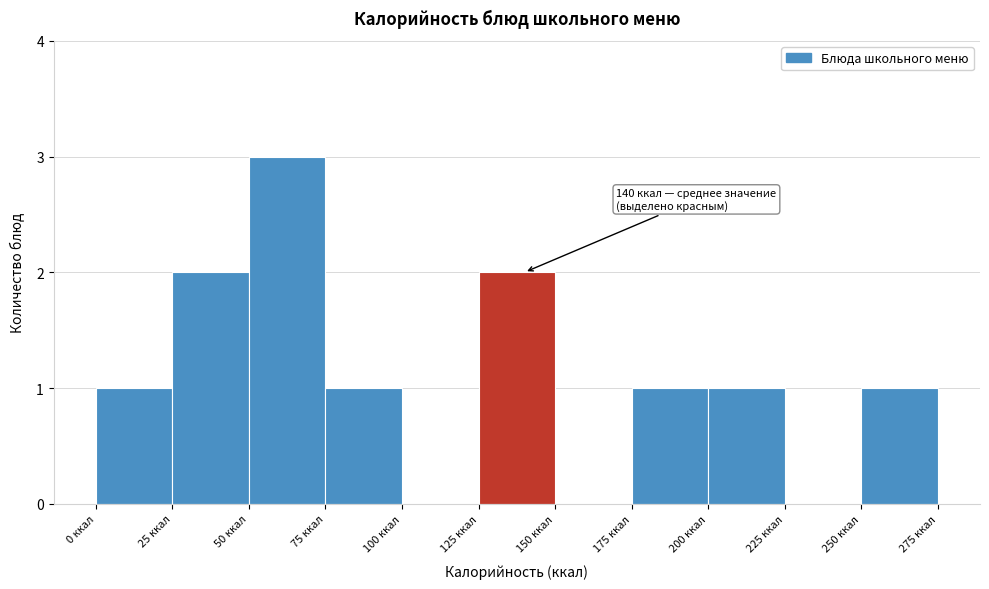

Which range on the x-axis has the tallest bar?

50 to 75